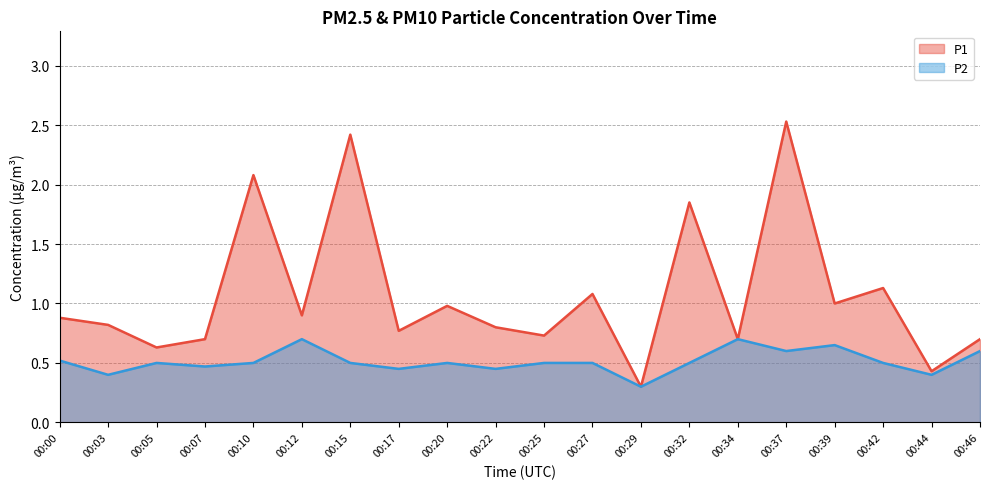

How many lines are shown in the chart?

2